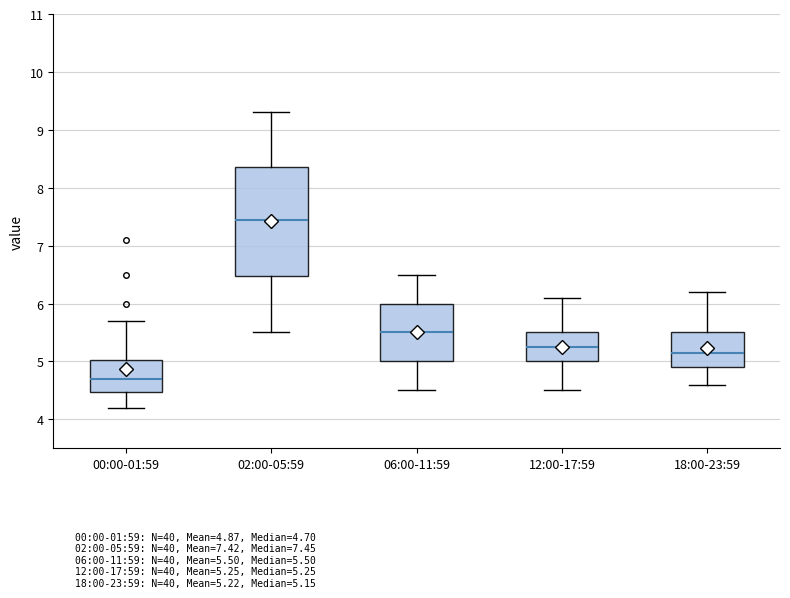

Which box has the lowest median line?

00:00-01:59